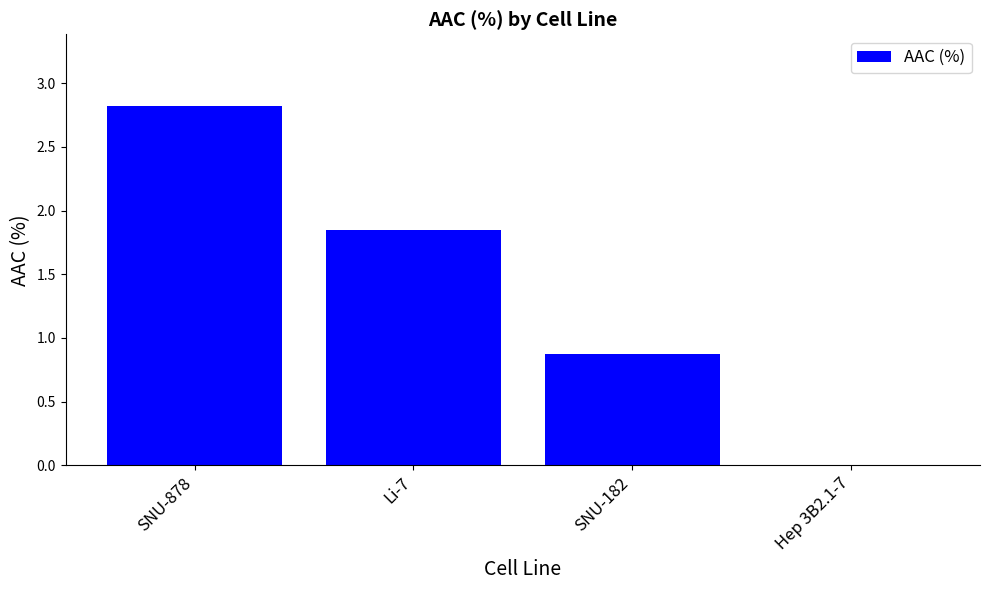

At which label is the value closest to 1?

SNU-182